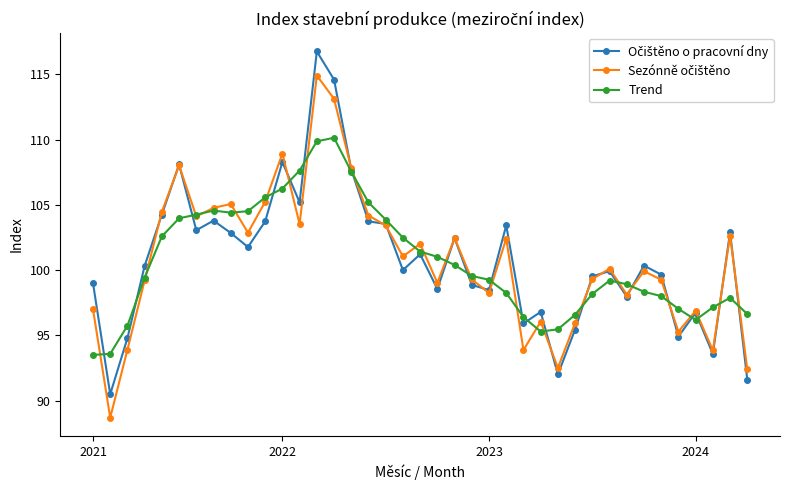

How many categories are shown in the chart?

39